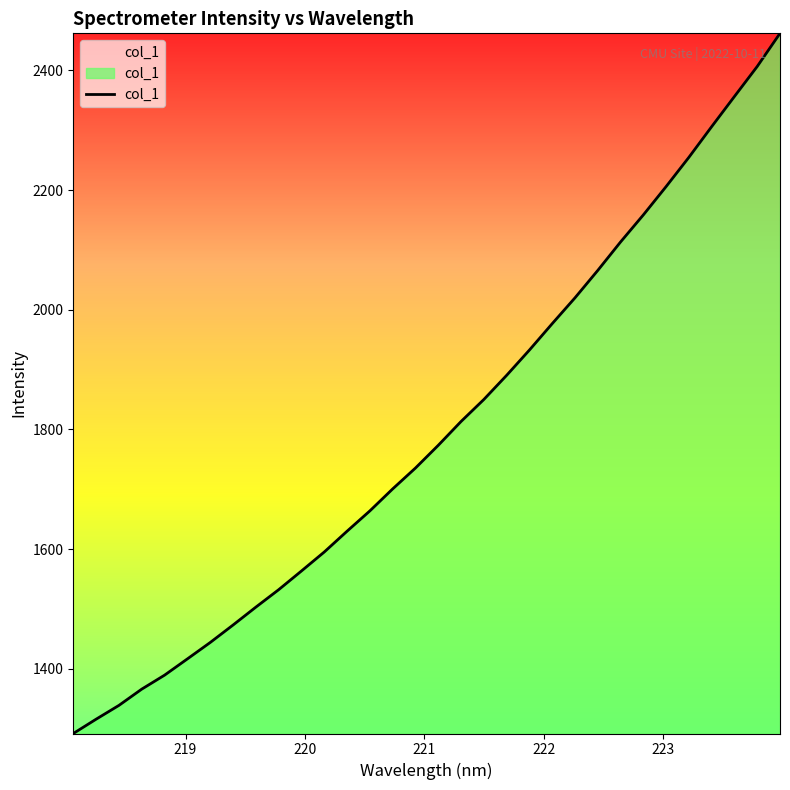

What is the maximum value shown in the chart?

2461.9